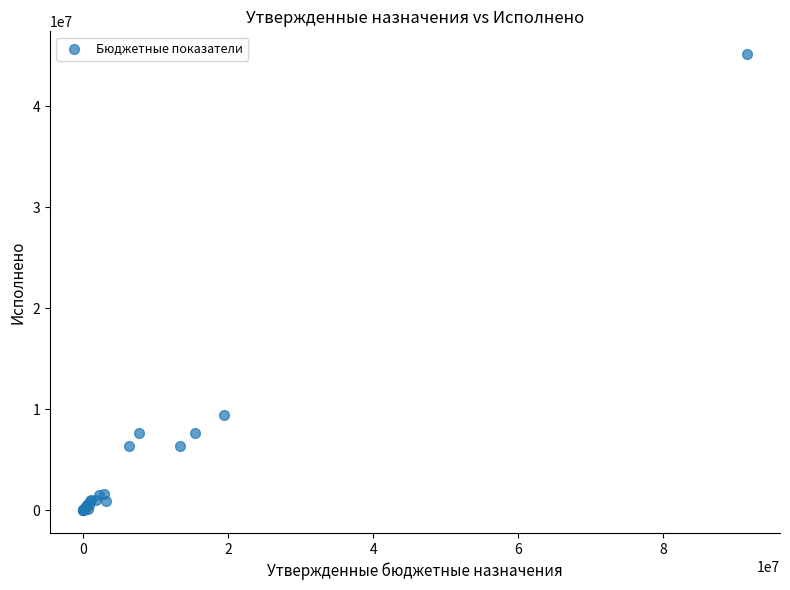

What Y value in the scatter plot is closest to 22590160?

9404460.2